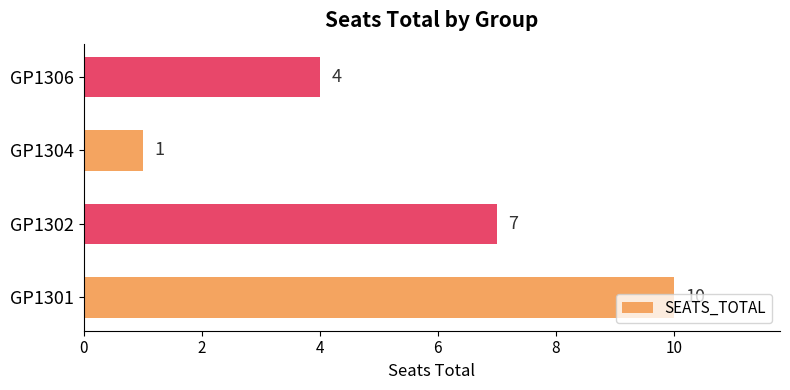

Are the bars horizontal?

Yes